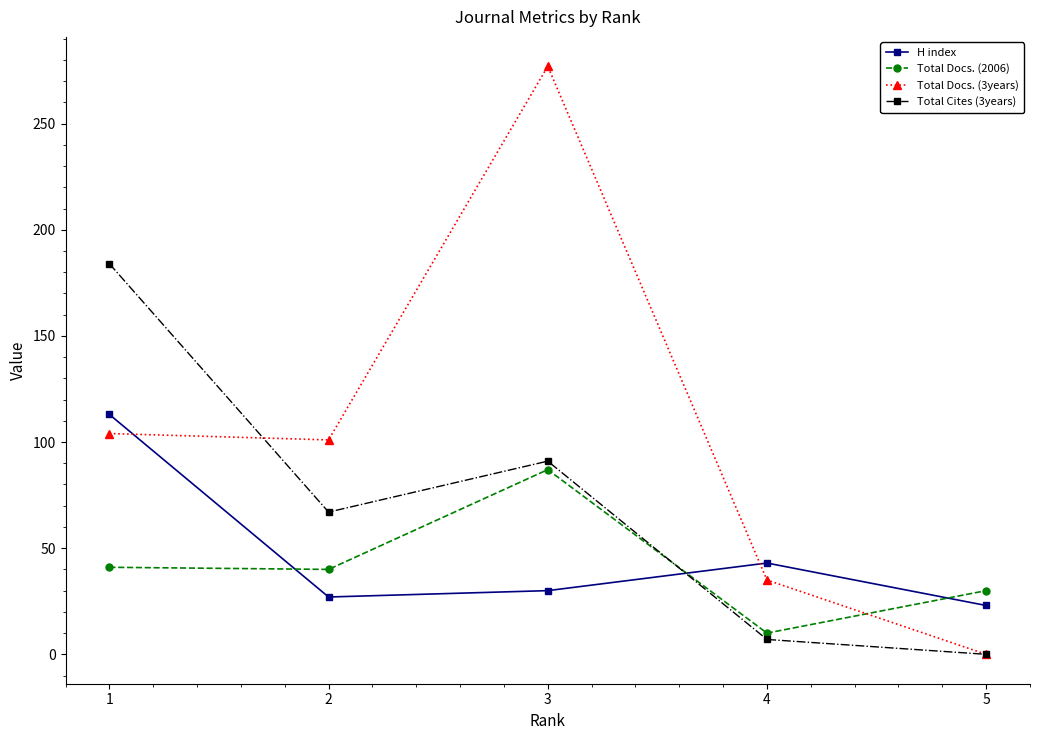

Which series has the largest range (max minus min)?

Total Docs. (3years)